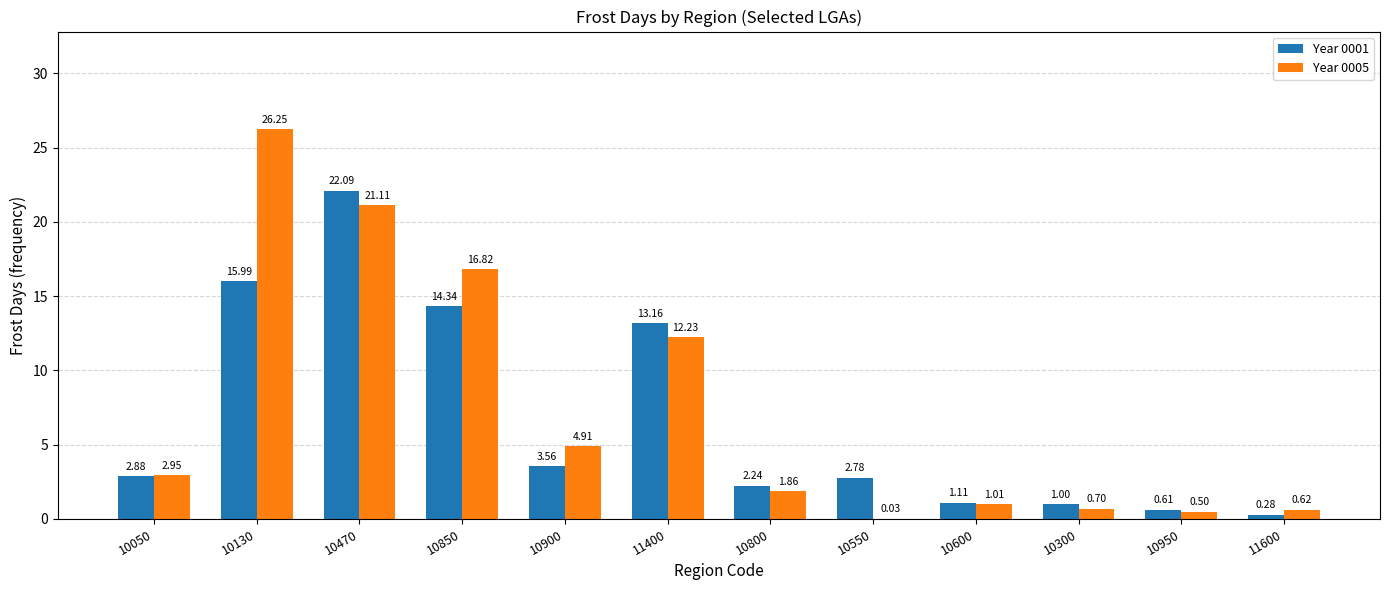

Which series has the widest spread of values?

Year 0005